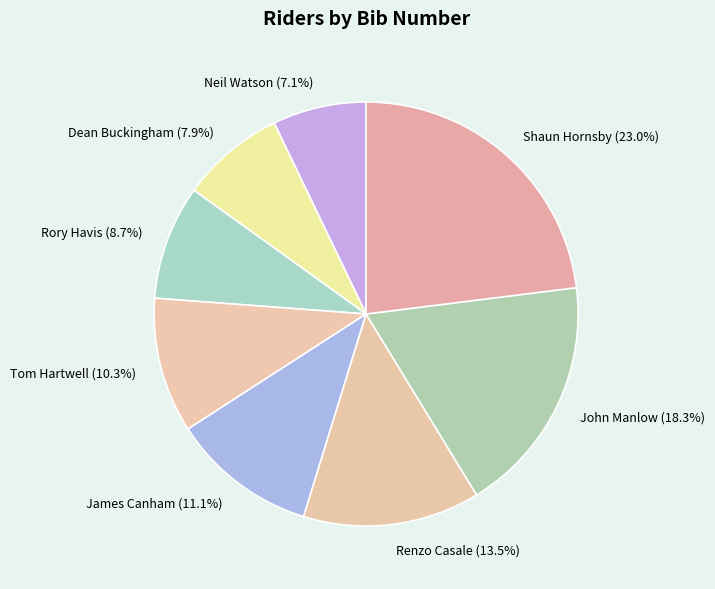

Rank the categories by value from highest to lowest.

Shaun Hornsby, John Manlow, Renzo Casale, James Canham, Tom Hartwell, Rory Havis, Dean Buckingham, Neil Watson